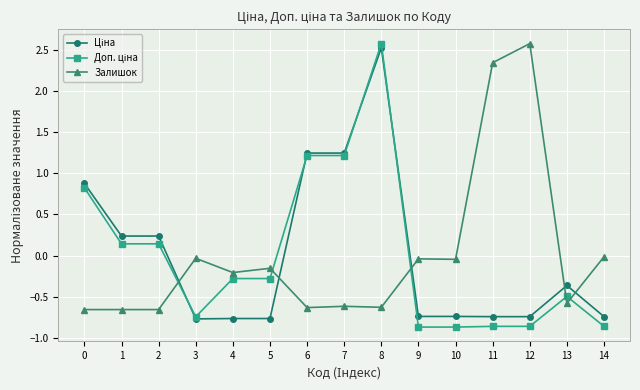

What is the value of the Залишок point at the 7th from the left?

-0.6